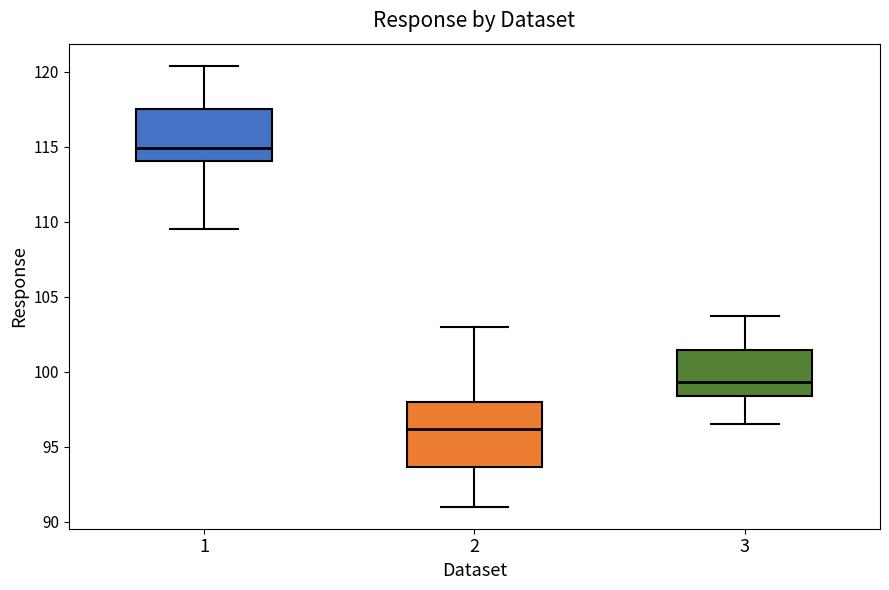

Reading left to right, read every box against the y-axis: the position of its median line, the range the box covers, and the ends of its whiskers. The values are not printed on the chart, so give them approximately, as read against the axis.

1: median 115.0, box 114.0 to 117.5, whiskers 109.5 to 120.5
2: median 96.0, box 93.5 to 98.0, whiskers 91.0 to 103.0
3: median 99.5, box 98.5 to 101.5, whiskers 96.5 to 103.5